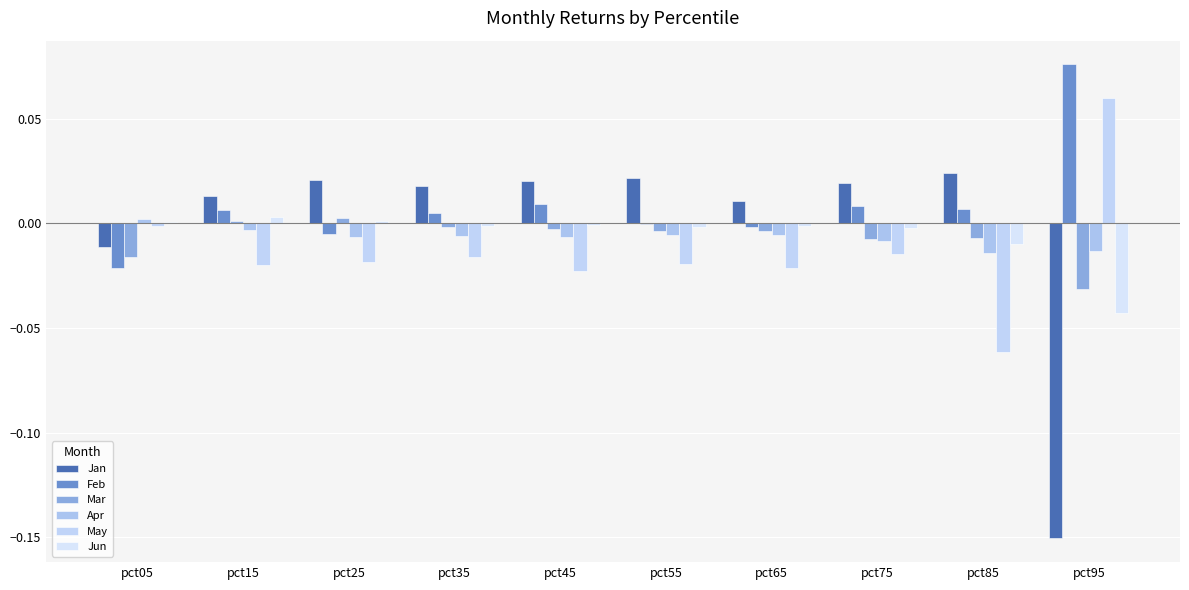

Between pct85 and pct35, which is larger?

pct85